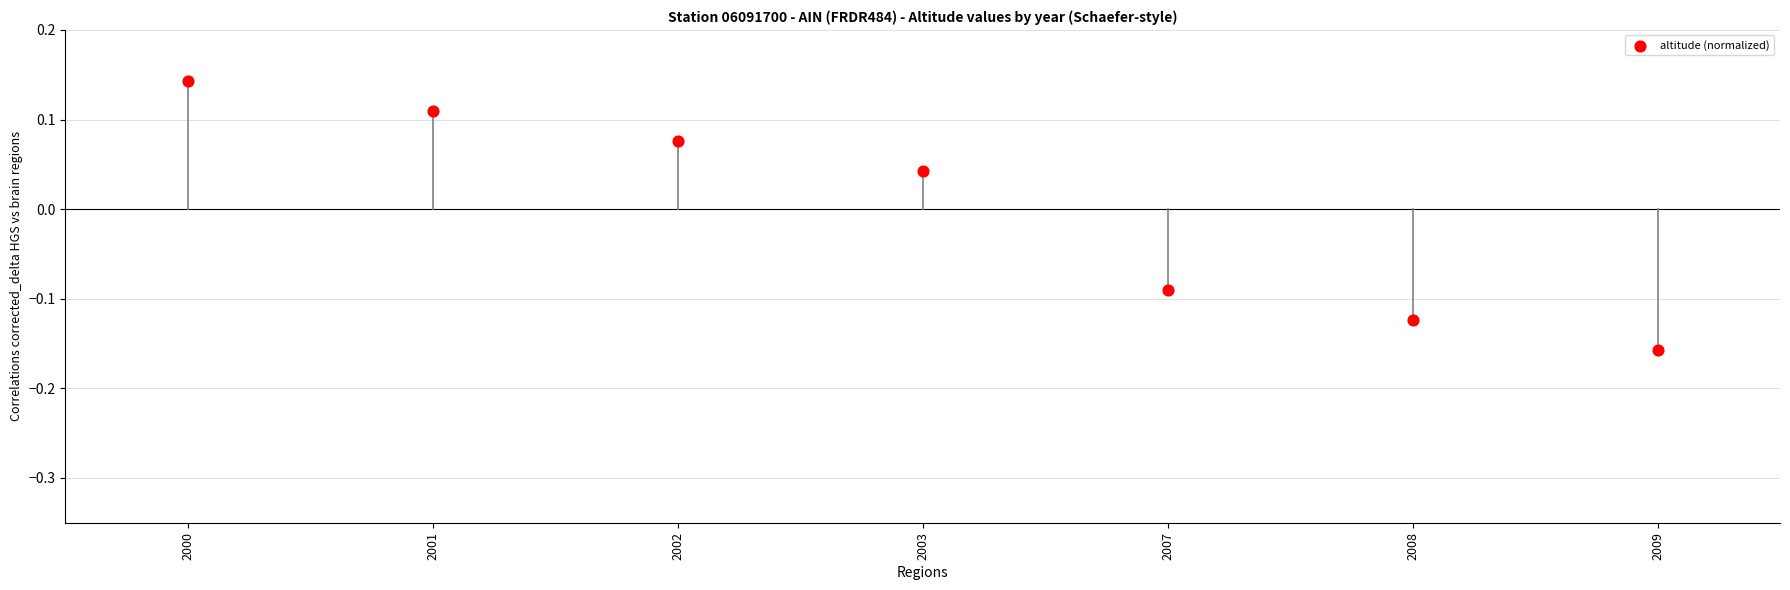

What is the range of Y values (max minus min)?

0.3